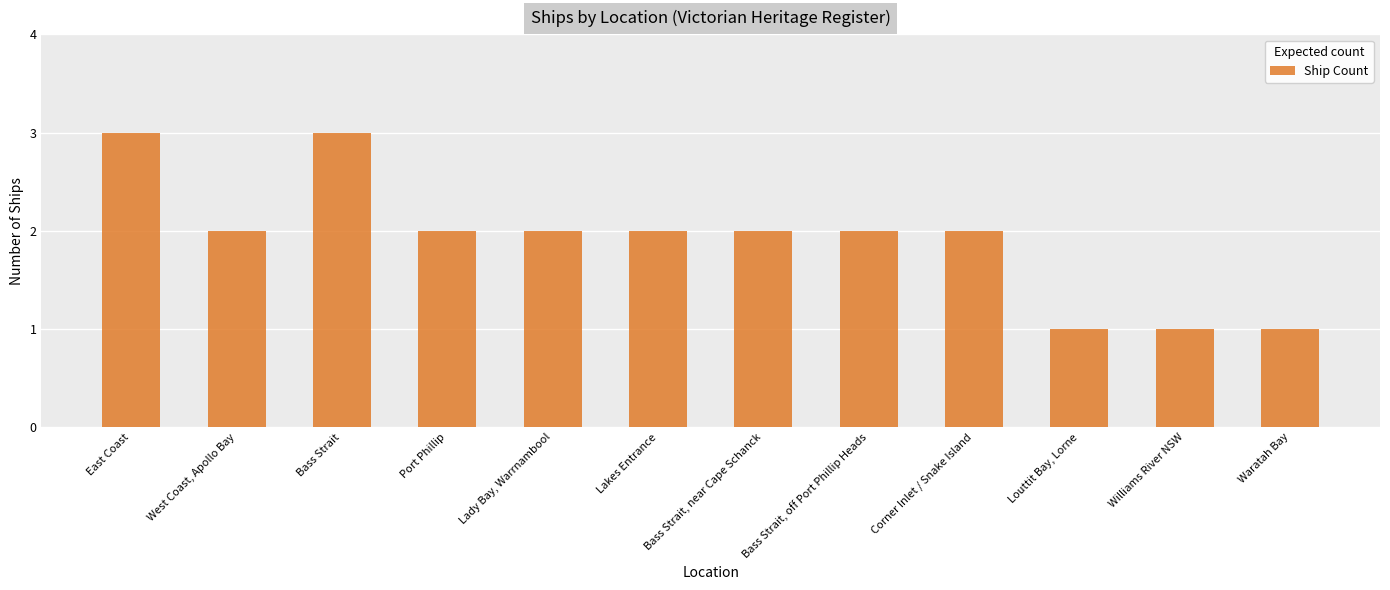

Reading right to left, what are all the values shown in this chart?

1	1	1	2	2	2	2	2	2	3	2	3